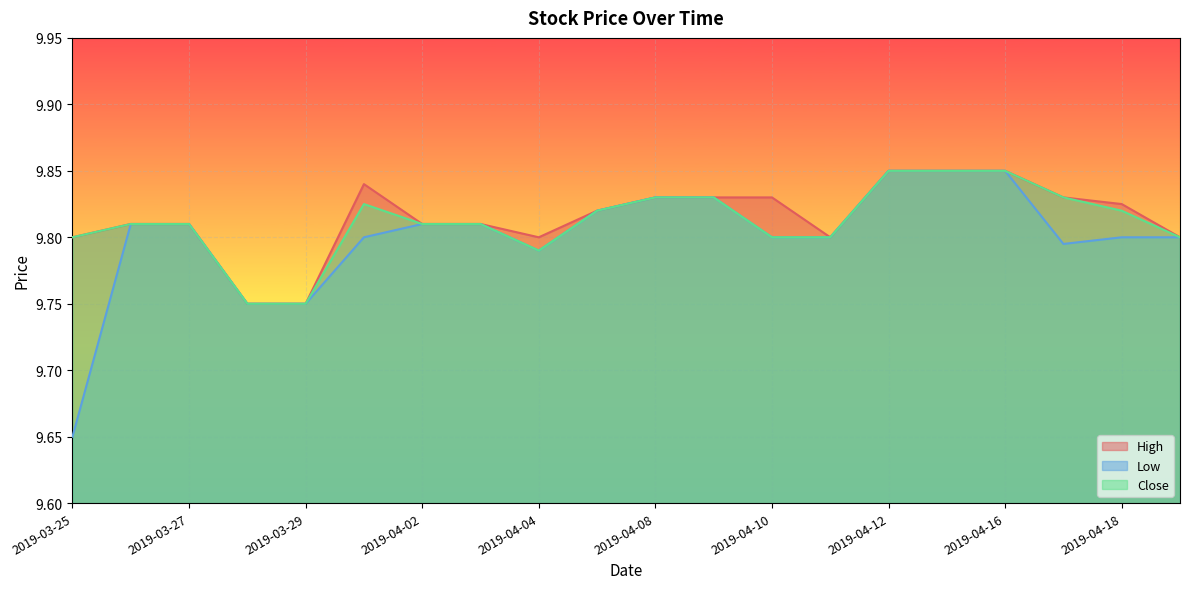

True or false: High has more than 1 interior local peaks.

False